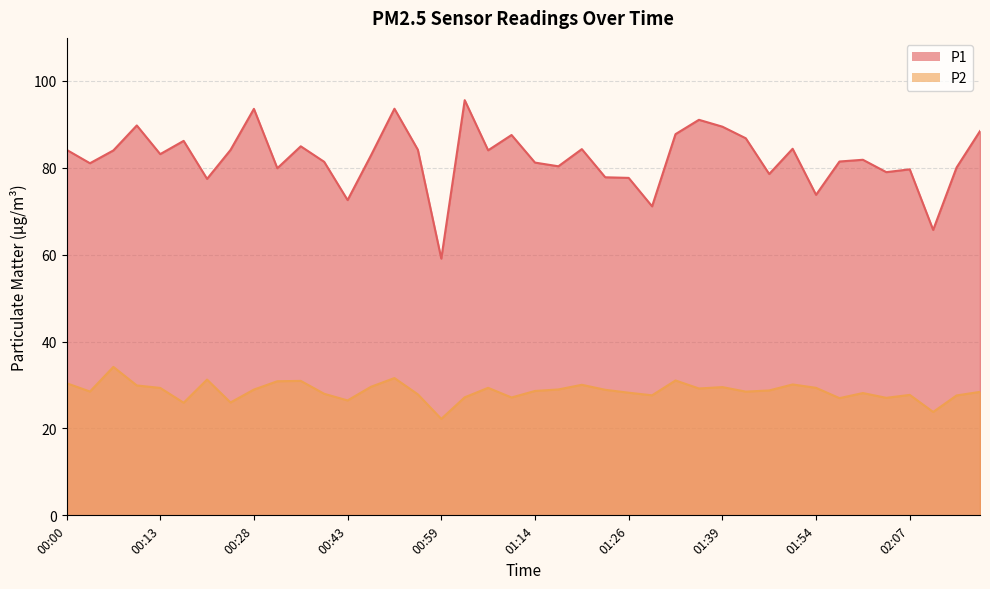

The value of P1 at 00:28 is 164.1. True or false?

False